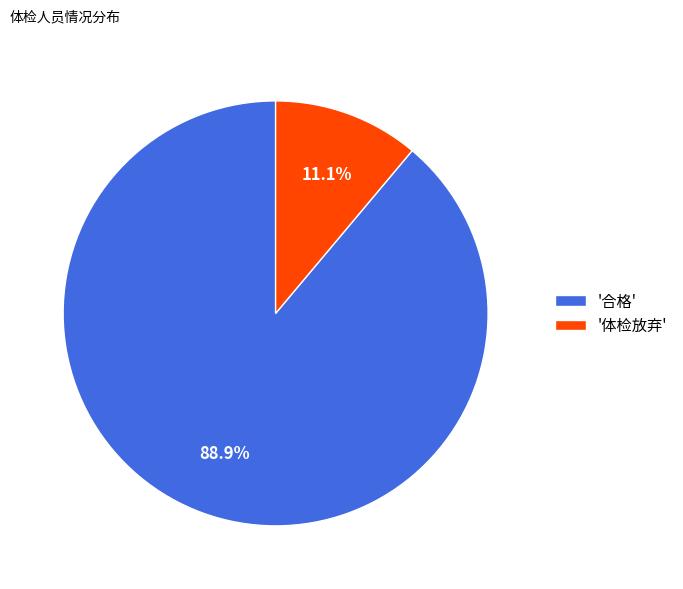

Count the number of slices in the pie.

2